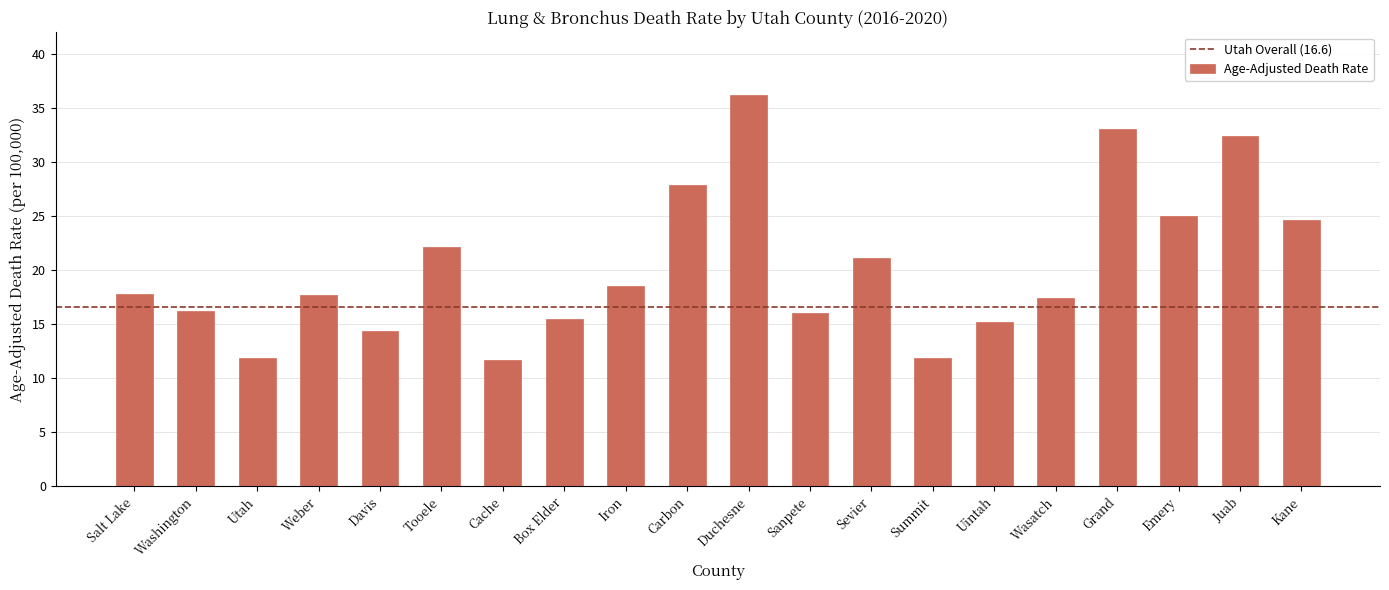

The chart shows a value of 11.9 at Summit. True or false?

True